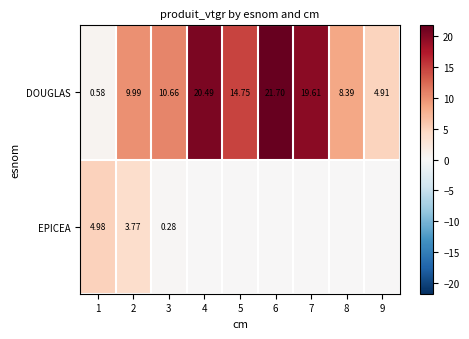

How many categories are shown in the chart?

9